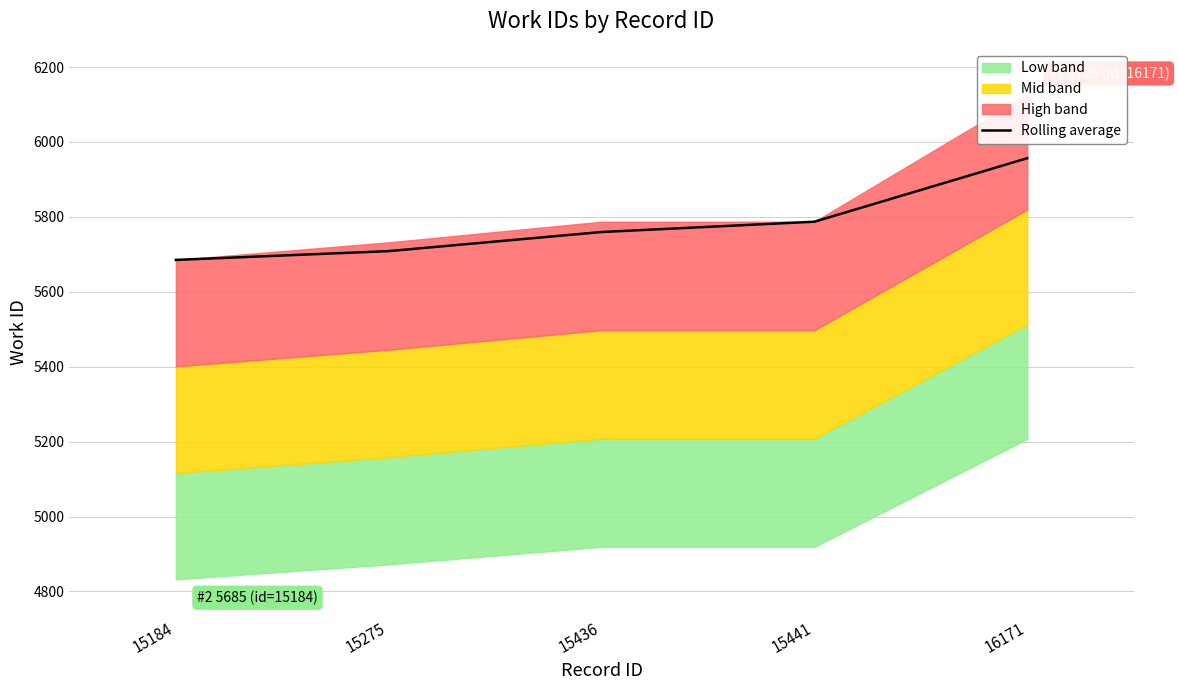

Between 15441 and 15275, which is larger?

15441